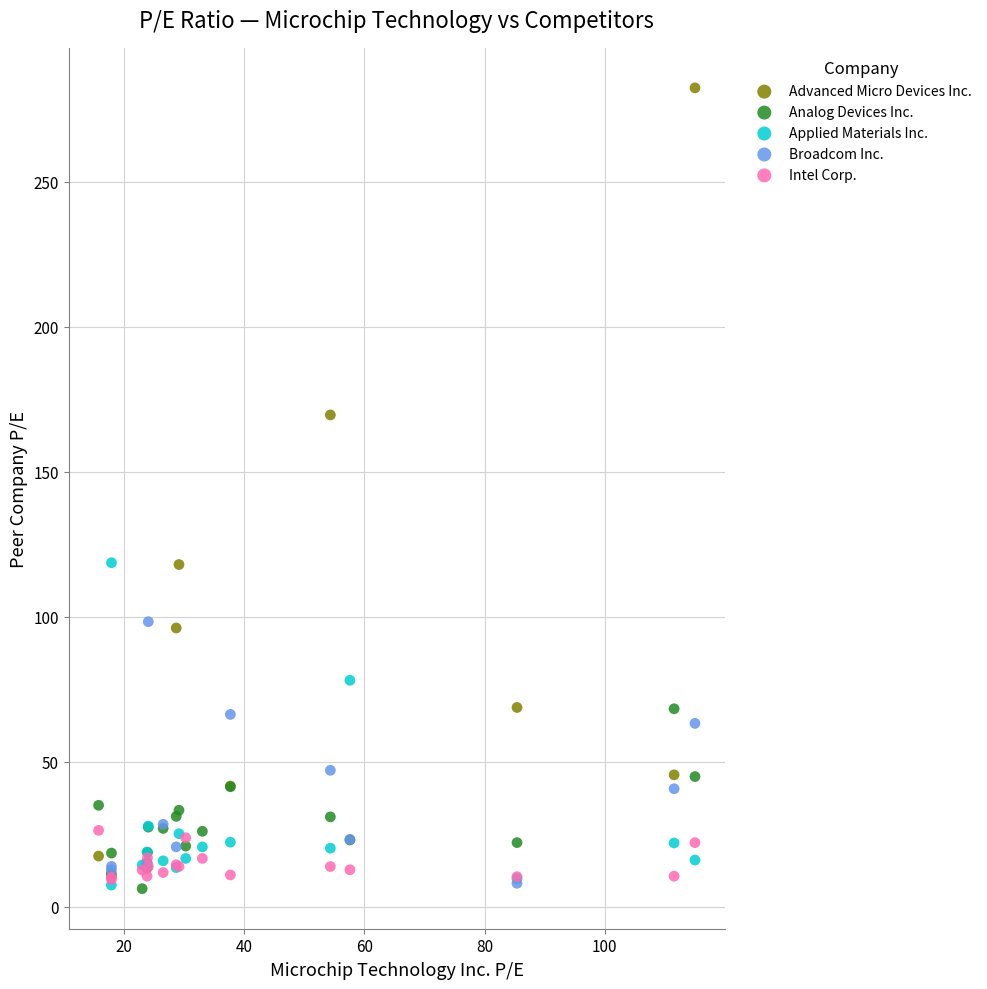

Which series has the largest Y range (max minus min)?

Advanced Micro Devices Inc.